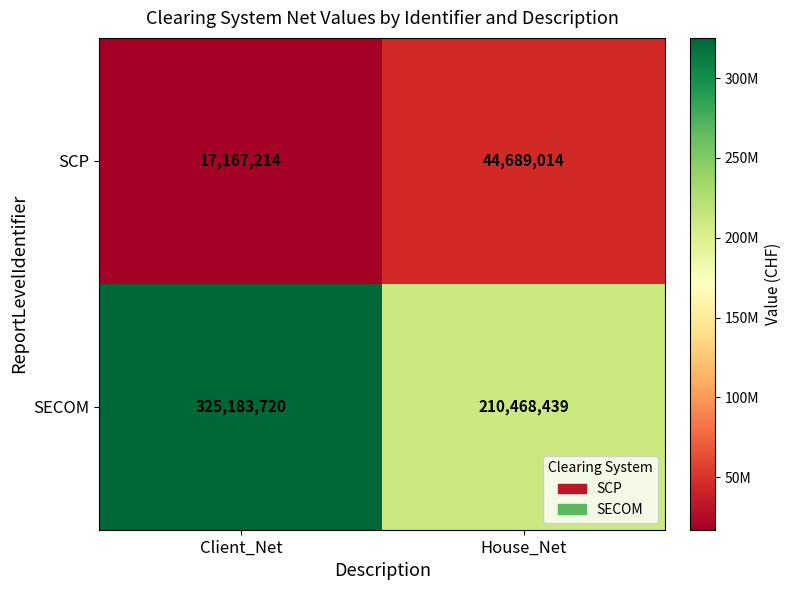

Which series has the largest total across all categories?

SECOM